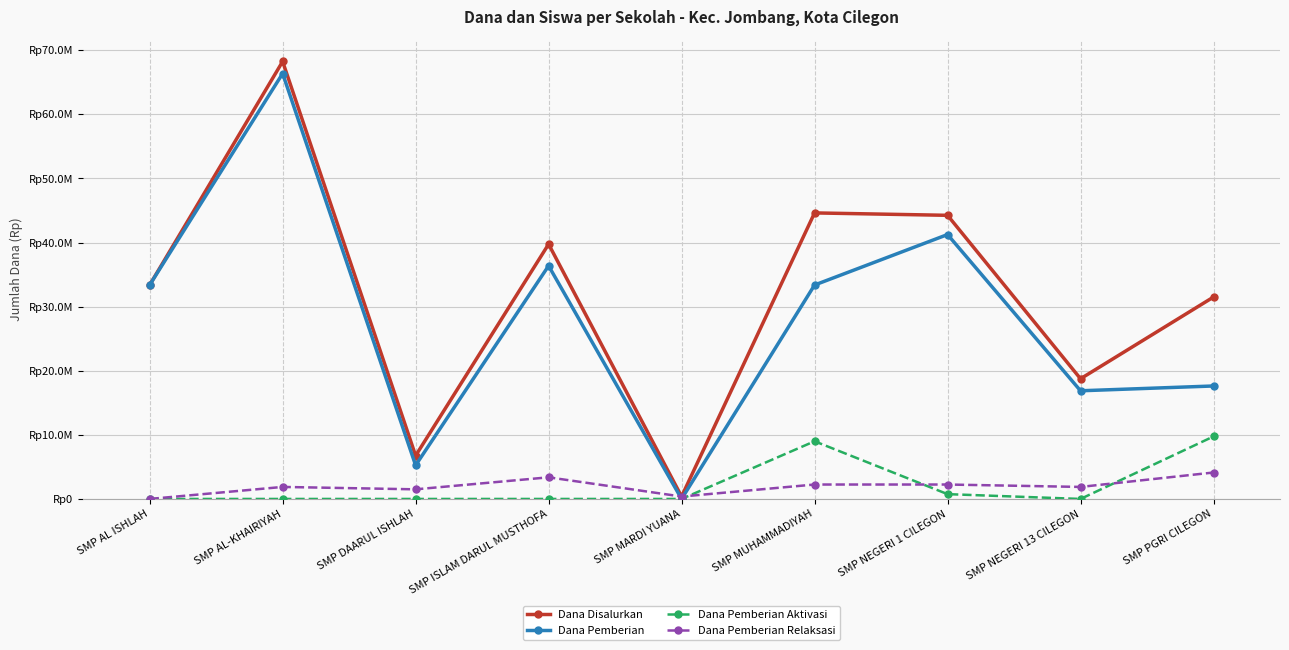

In Dana Pemberian Aktivasi, how many points are lower than both neighbors (excluding endpoints)?

1